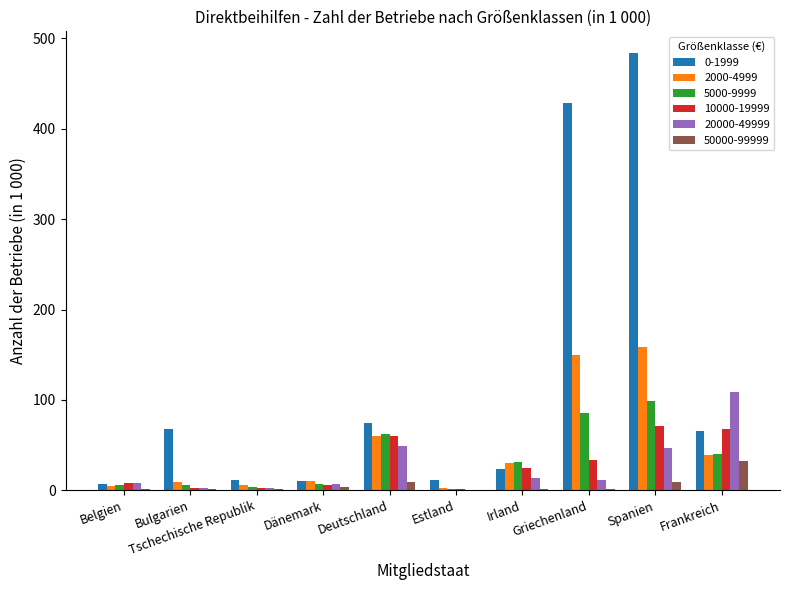

What is the sum of all 10000-19999 values?

278.2